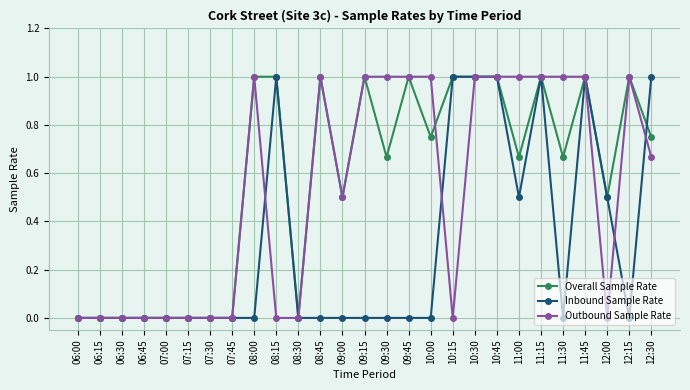

The Inbound Sample Rate series shows 0.5 at 12:00. True or false?

True